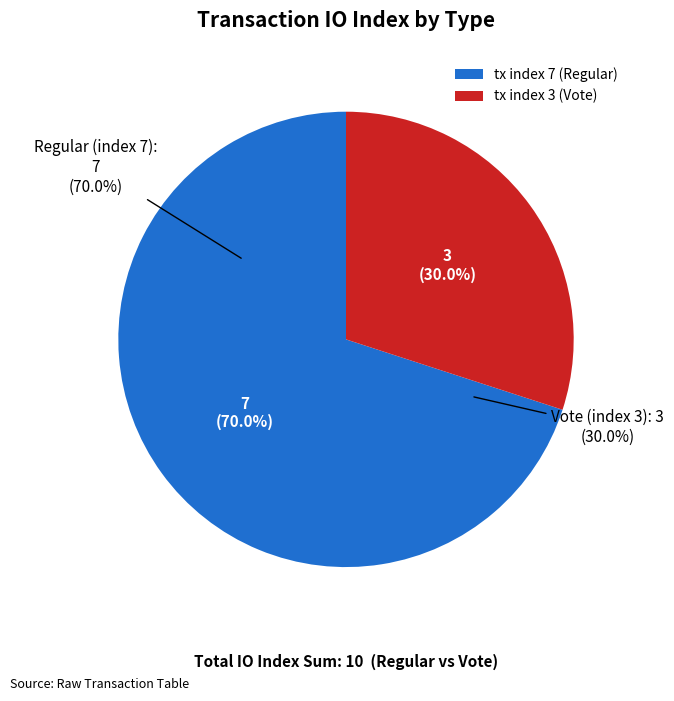

Between tx index 7 (Regular) and tx index 3 (Vote), which is larger?

tx index 7 (Regular)